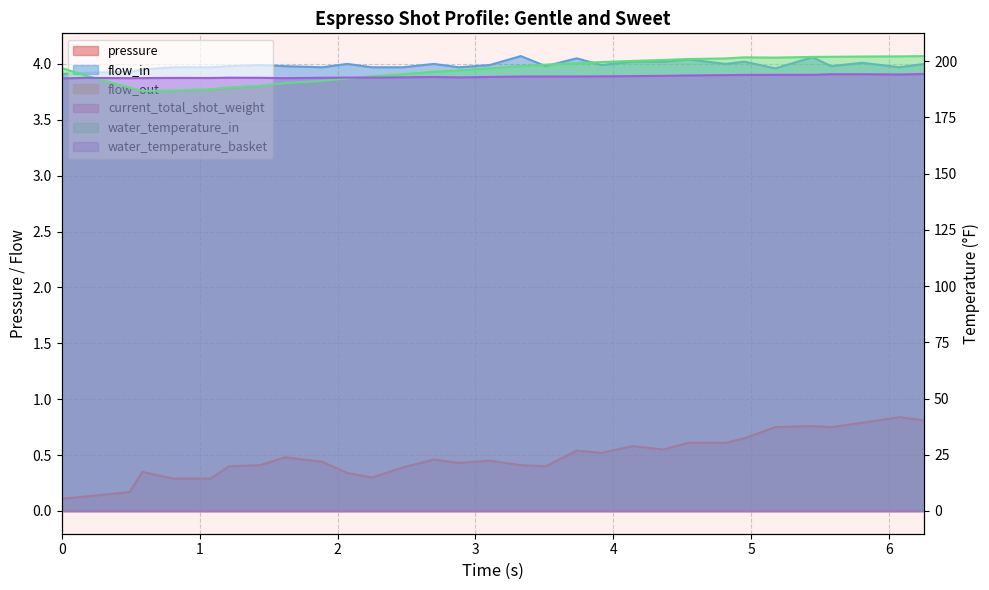

Is it true that water_temperature_basket equals 44.3 at 0?

False